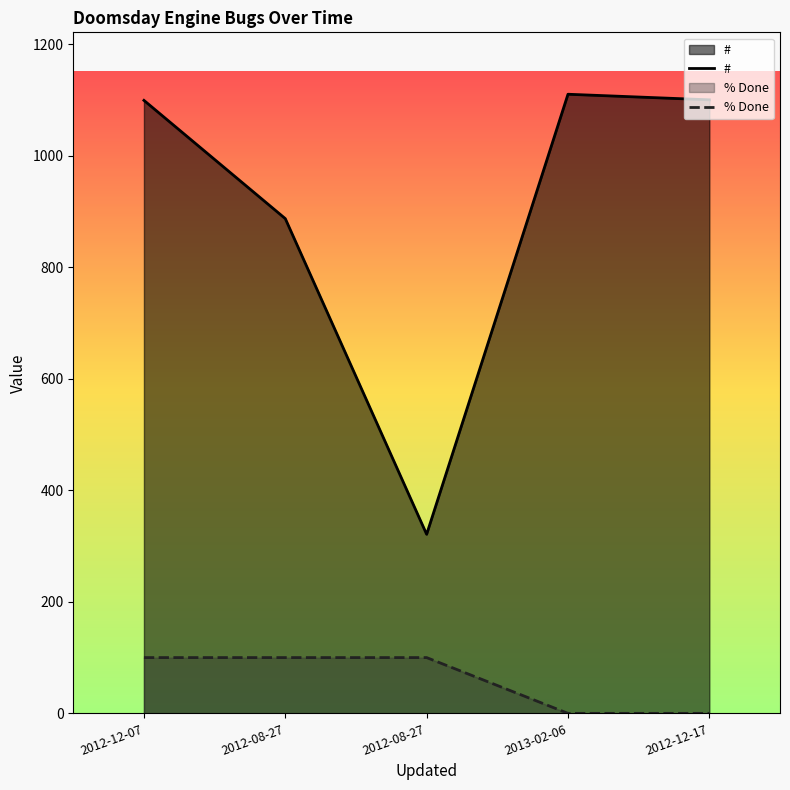

What is the label of the 2nd point from the left?

2012-08-27